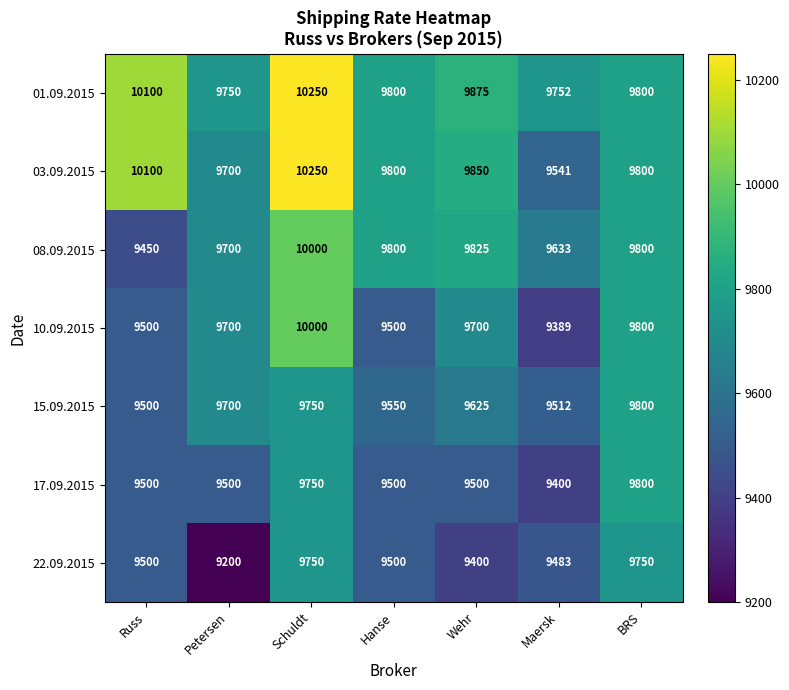

What is the average value of the 17.09.2015 series?

9564